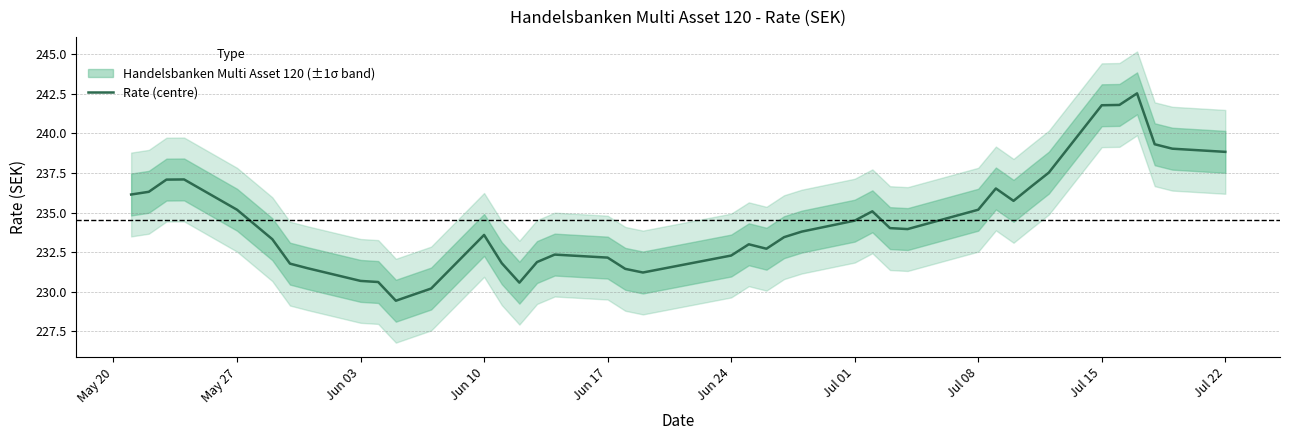

The Rate (centre) series shows 394.8 at Jul 01. True or false?

False